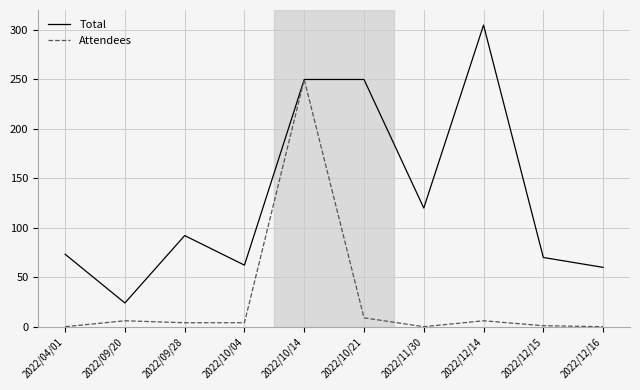

At which label is Total closest to 164?

2022/11/30